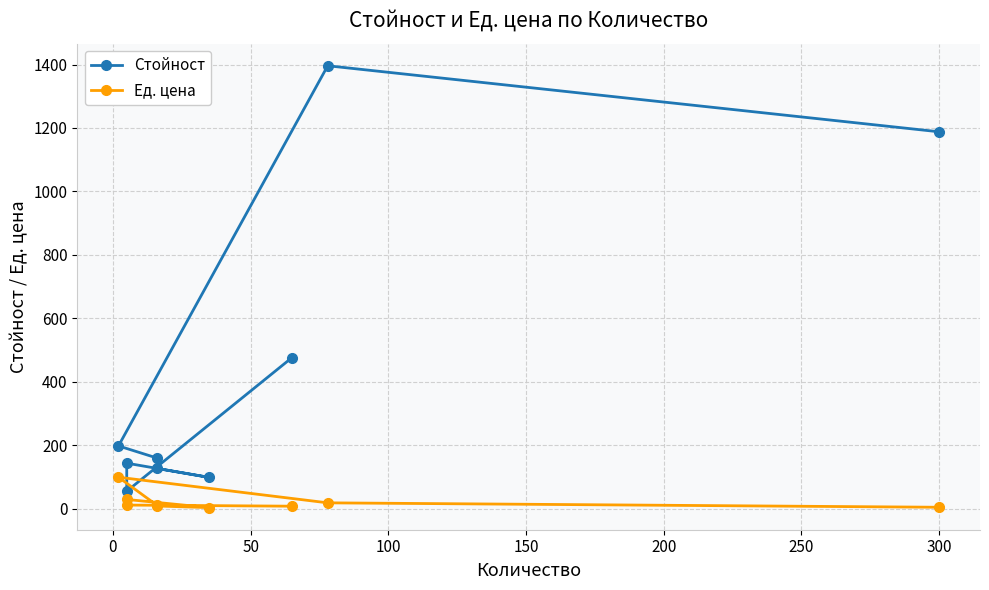

What is the difference between the maximum and minimum values in the Ед. цена series?

95.9